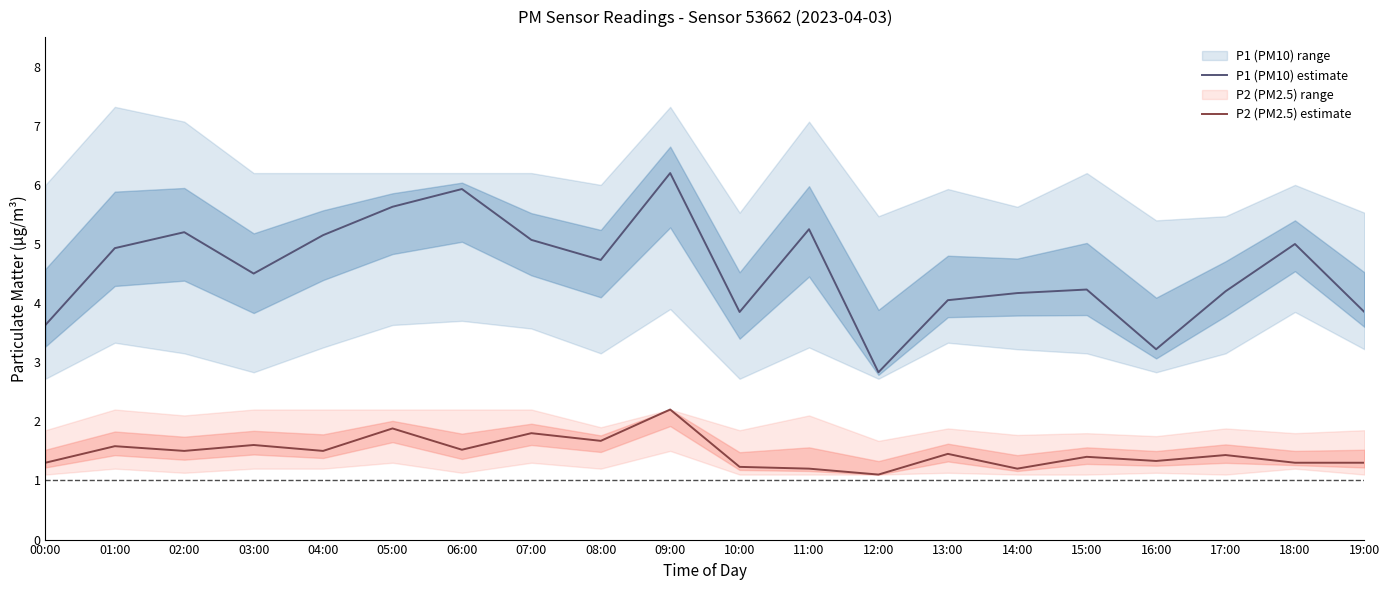

Is it true that P2 (PM2.5) estimate equals 1.4 at 17:00?

True